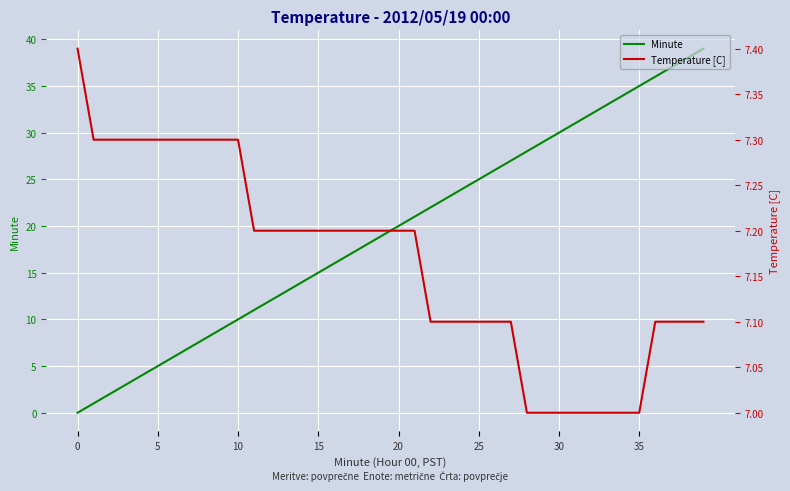

Which series changed the most between 13 and 17?

Minute